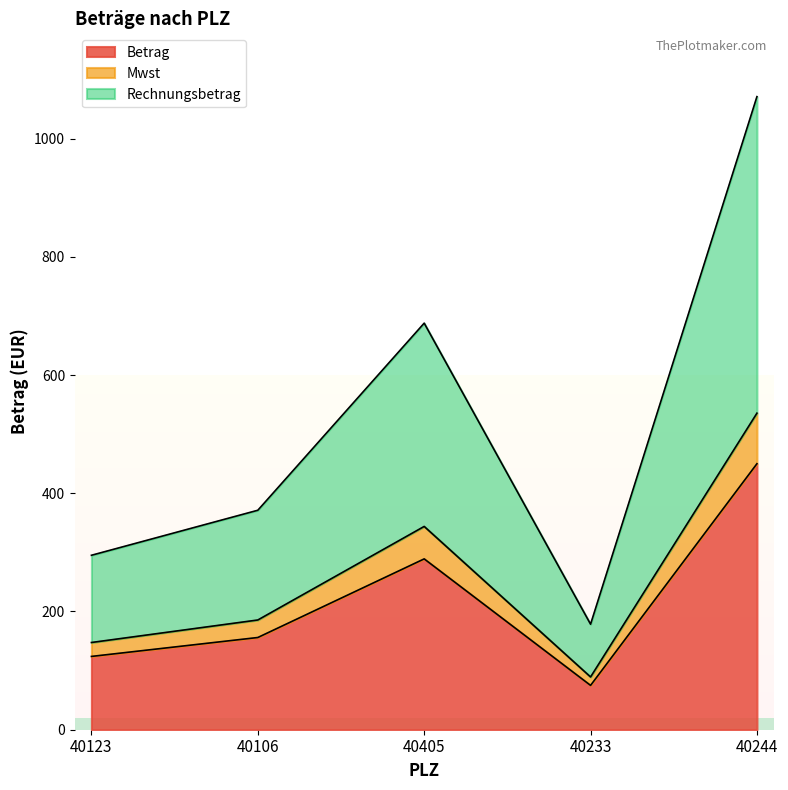

True or false: Rechnungsbetrag and Mwst cross at least once.

False